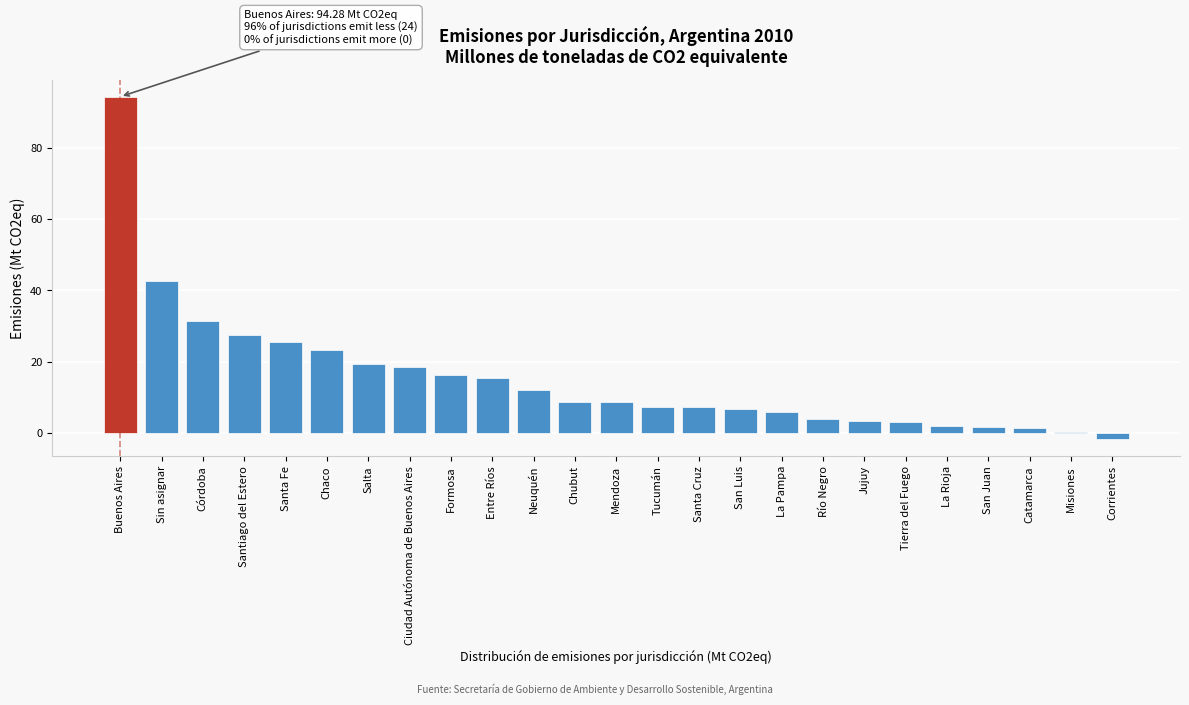

True or false: the data shows 2.6 at Tucumán.

False